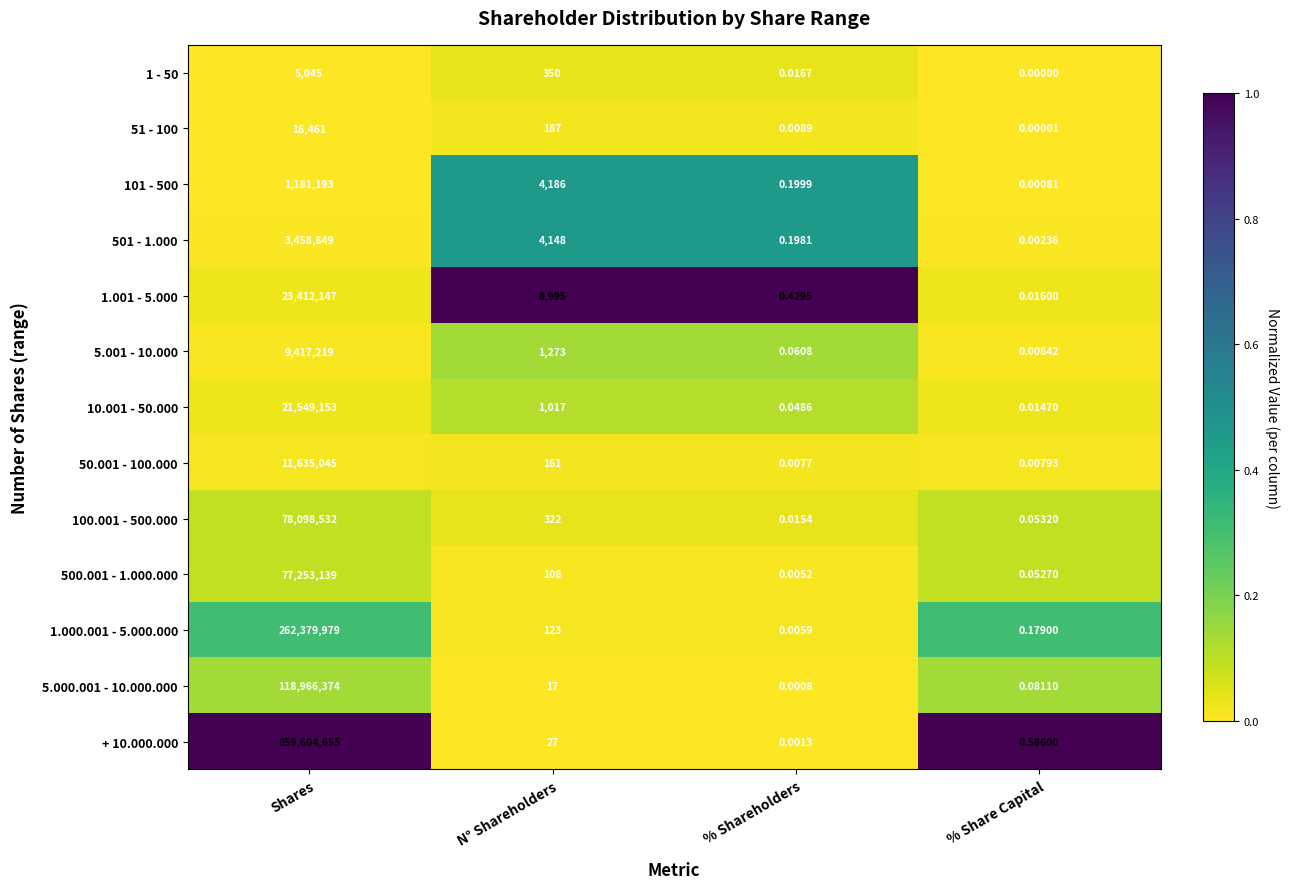

At how many categories does at least one series exceed 0?

4